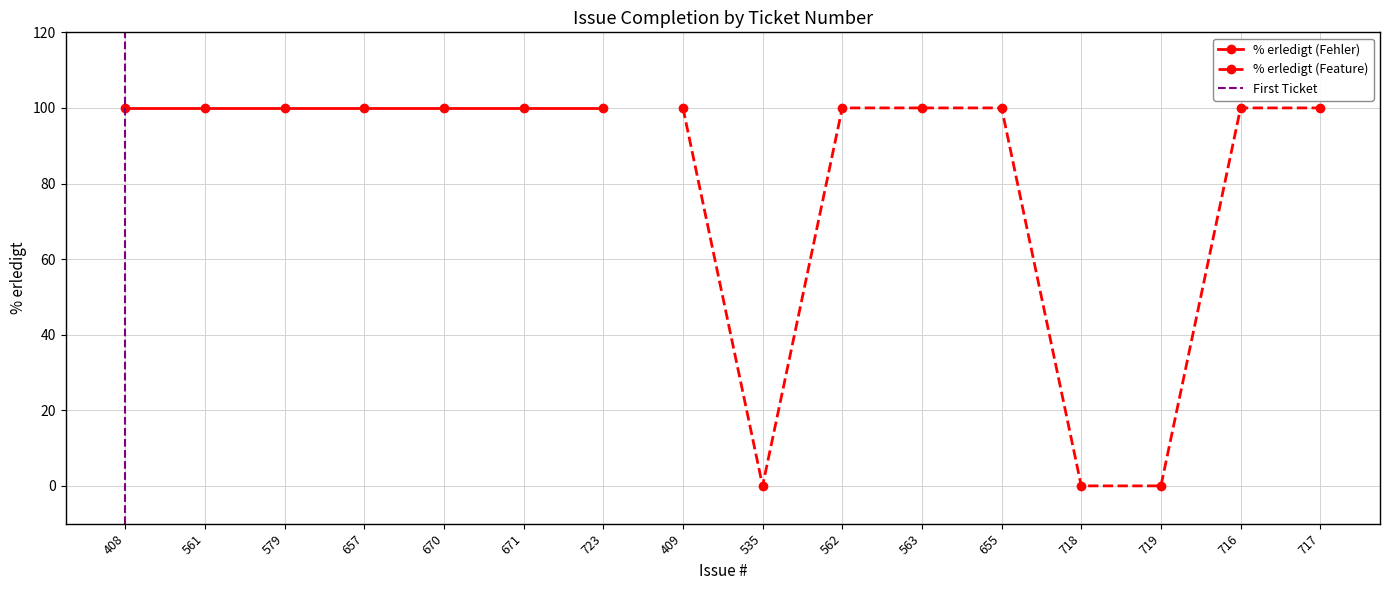

Which category has the highest value across all series?

408